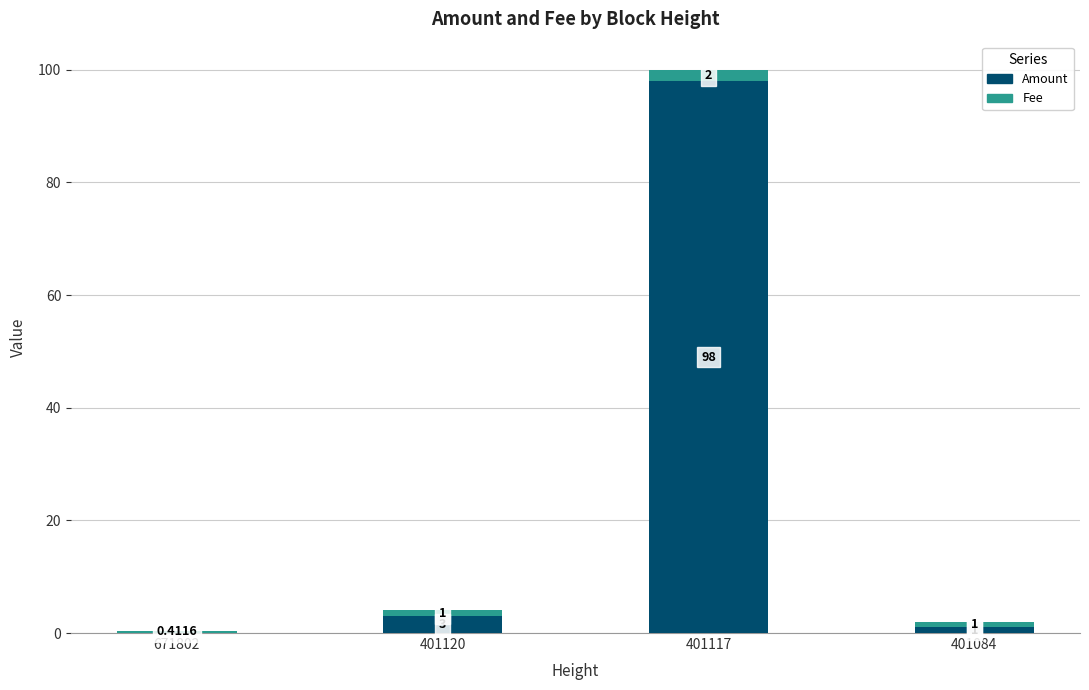

The value of Amount at 401084 is 1.0. True or false?

True